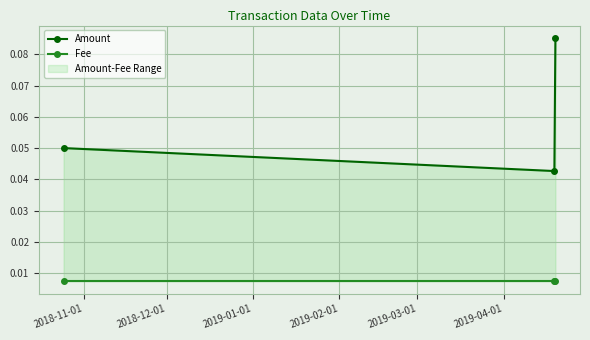

Is this an area chart (filled region under the line)?

No